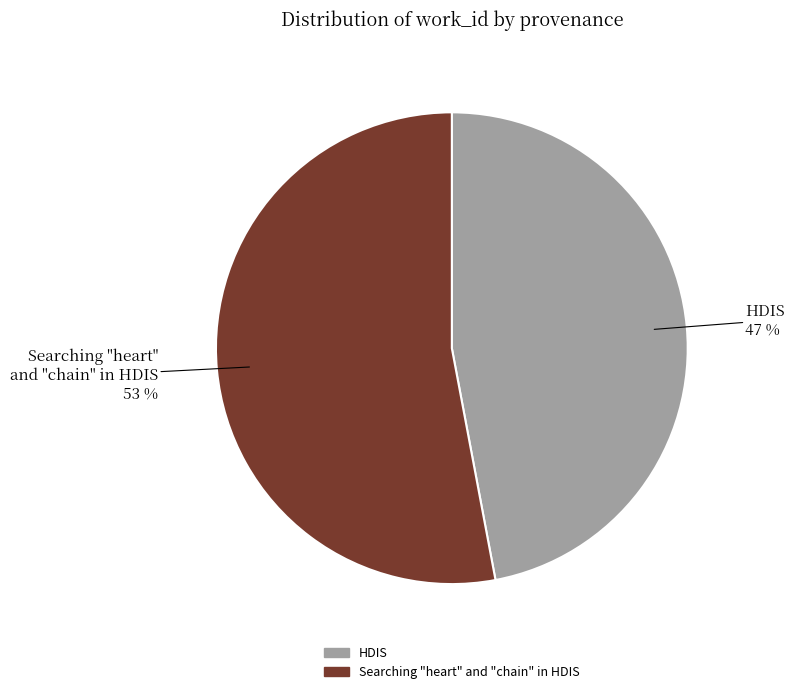

How many slices are in this pie chart?

2